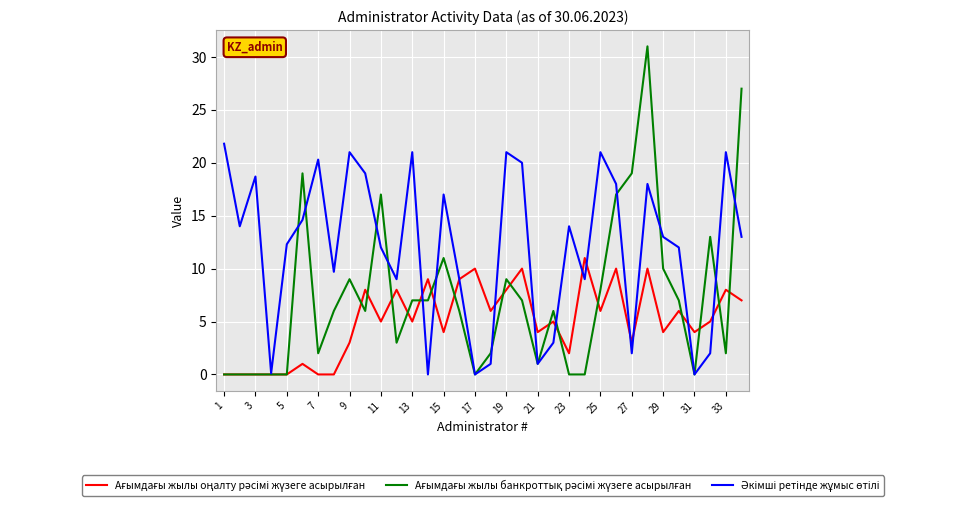

What is the greatest value displayed?

31.0